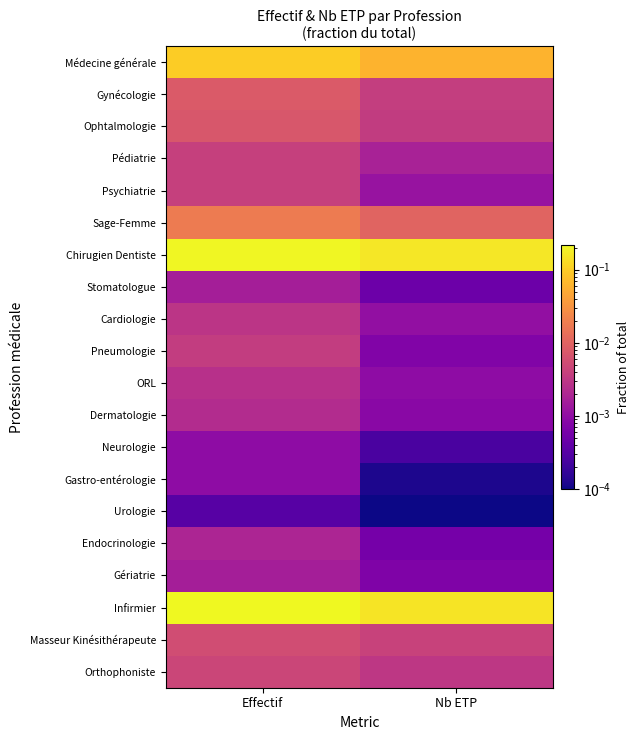

At Effectif, list the series in order from smallest to largest.

Urologie, Neurologie, Gastro-entérologie, Stomatologue, Gériatrie, Endocrinologie, Dermatologie, ORL, Cardiologie, Pneumologie, Pédiatrie, Psychiatrie, Orthophoniste, Masseur Kinésithérapeute, Ophtalmologie, Gynécologie, Sage-Femme, Médecine générale, Chirugien Dentiste, Infirmier